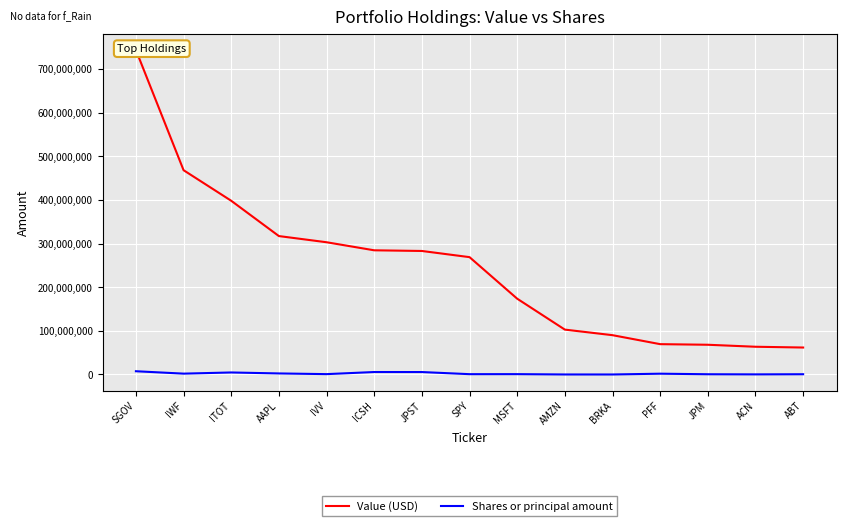

What is the value of the Value (USD) point at the 6th from the left?

284588000